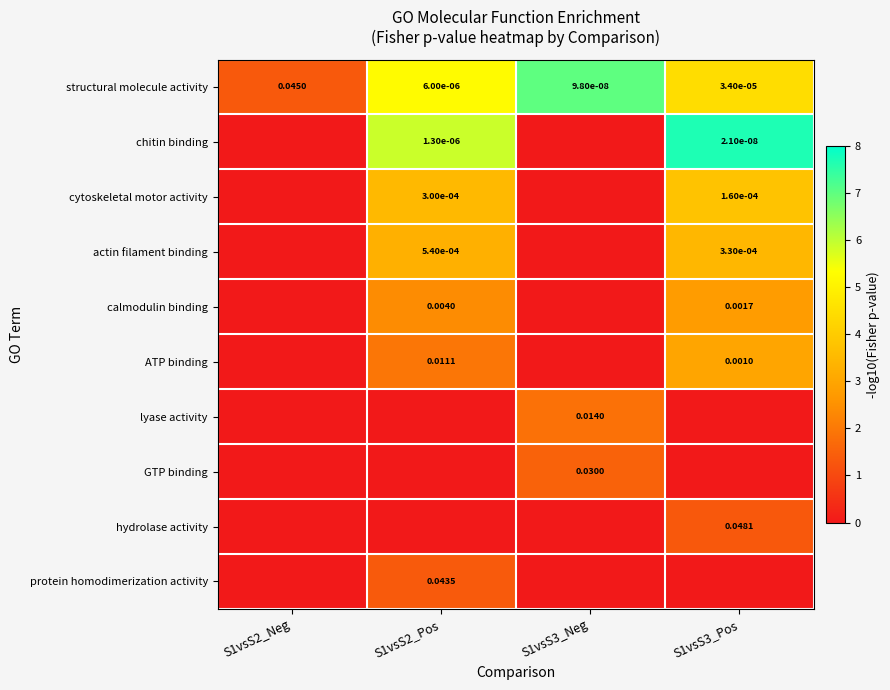

What is the total value across all series at S1vsS3_Pos?

26.5